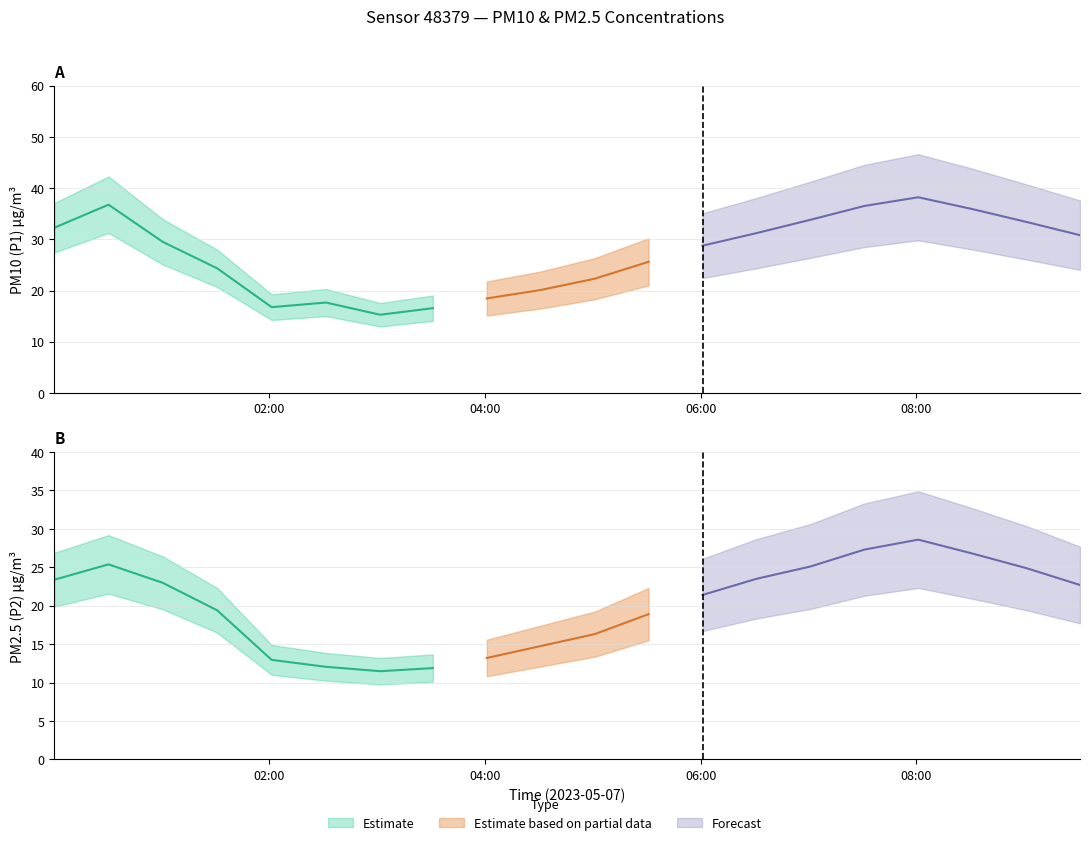

Reading left to right, transcribe all the data shown in this chart.

P1: 00:00=32.2	00:30=36.8	01:00=29.5	01:30=24.3	02:00=16.8	02:30=17.6	03:00=15.3	03:30=16.6	04:00=18.4	04:30=20.1	05:00=22.3	05:30=25.6	06:00=28.8	06:30=31.2	07:00=33.8	07:30=36.5	08:00=38.2	08:30=35.9	09:00=33.4	09:30=30.8
P2: 00:00=23.4	00:30=25.4	01:00=23.0	01:30=19.4	02:00=12.9	02:30=12.1	03:00=11.5	03:30=11.9	04:00=13.2	04:30=14.8	05:00=16.3	05:30=18.9	06:00=21.4	06:30=23.5	07:00=25.1	07:30=27.3	08:00=28.6	08:30=26.8	09:00=24.9	09:30=22.7